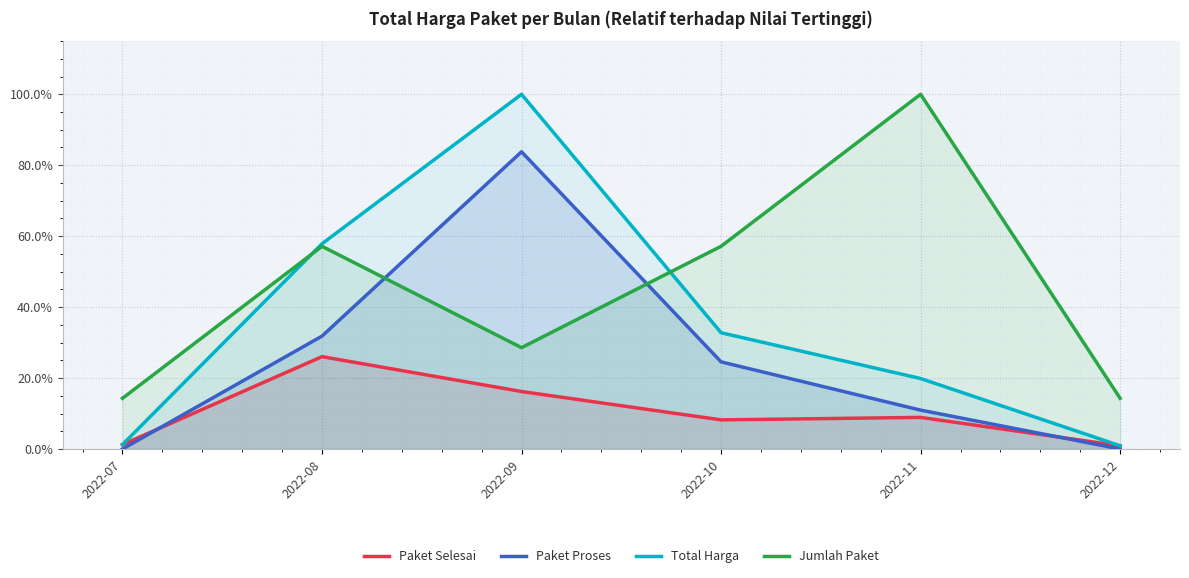

What is the difference between the second highest and minimum values in the Paket Proses series?

31.8